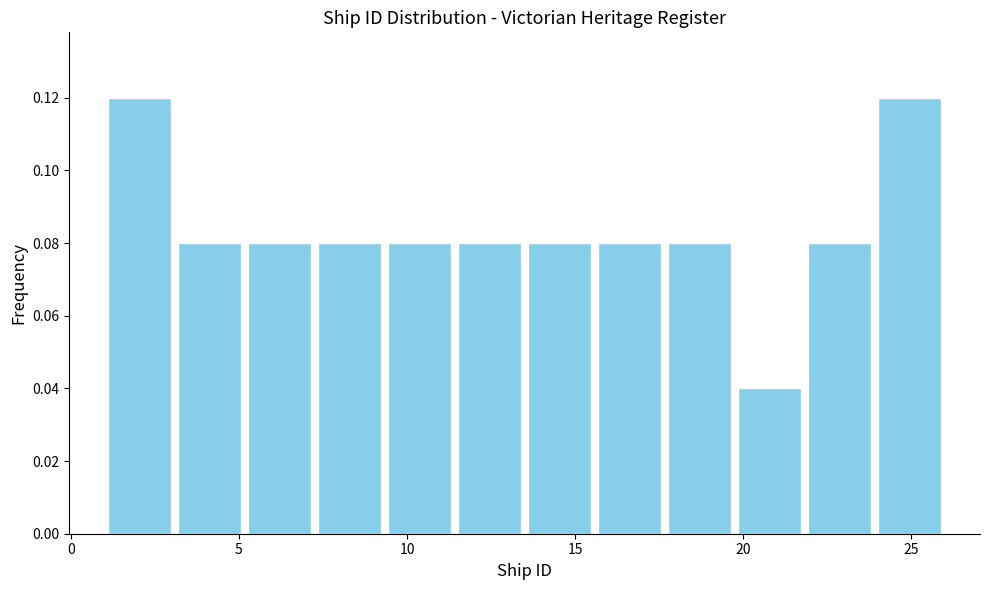

Reading left to right, transcribe this chart: for each bar, give the range it covers on the x-axis and its height. Neither the bar edges nor the heights are printed on the chart, so give them approximately, as read against the axes.

1.0 to 3.0: 0.12
3.0 to 5.0: 0.08
5.0 to 7.5: 0.08
7.5 to 9.5: 0.08
9.5 to 11.5: 0.08
11.5 to 13.5: 0.08
13.5 to 15.5: 0.08
15.5 to 17.5: 0.08
17.5 to 20.0: 0.08
20.0 to 22.0: 0.04
22.0 to 24.0: 0.08
24.0 to 26.0: 0.12